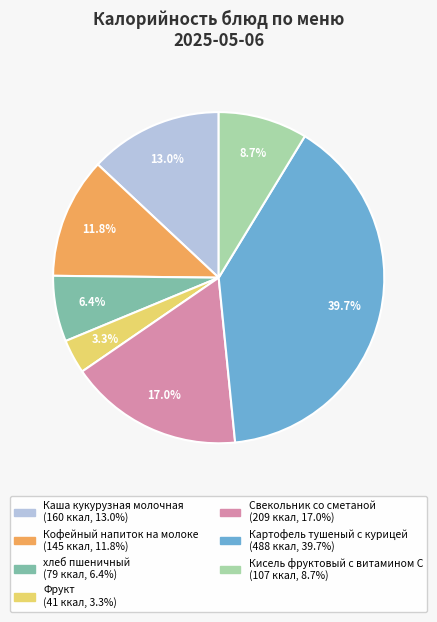

Is there any slice that represents more than half of the pie?

No